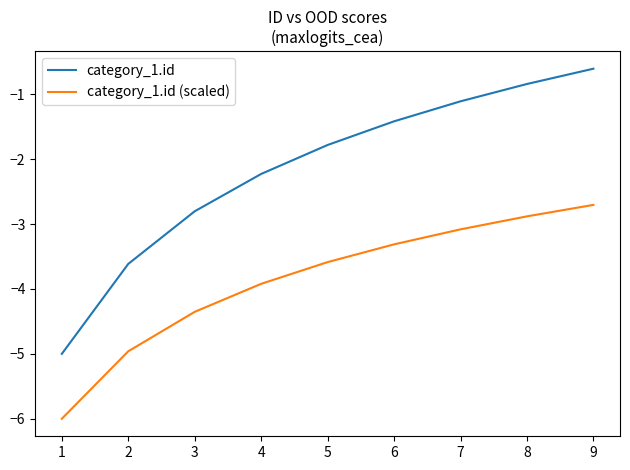

What is the greatest value displayed?

-0.6